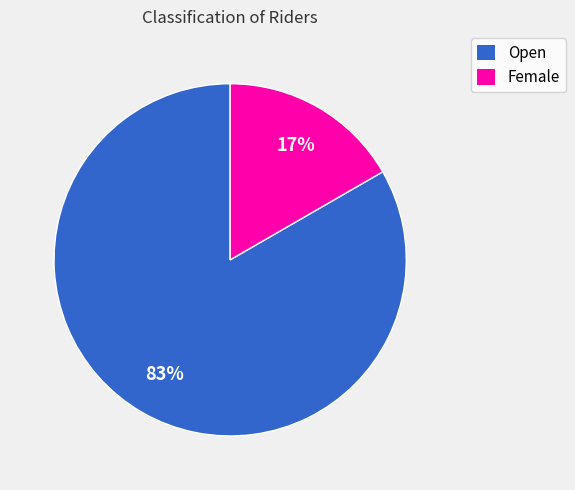

Between Open and Female, which is larger?

Open